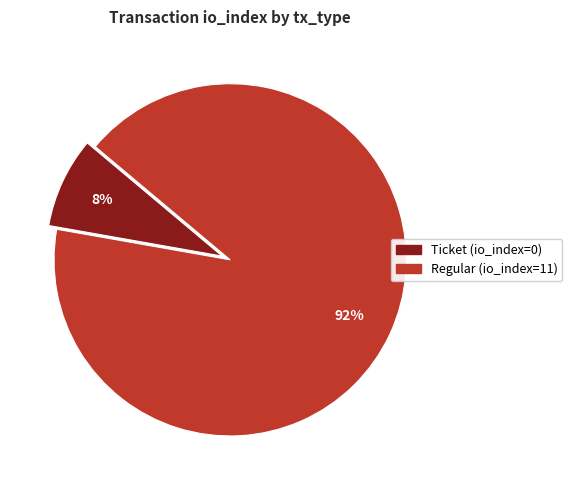

Which has a higher value, Regular or Ticket?

Regular